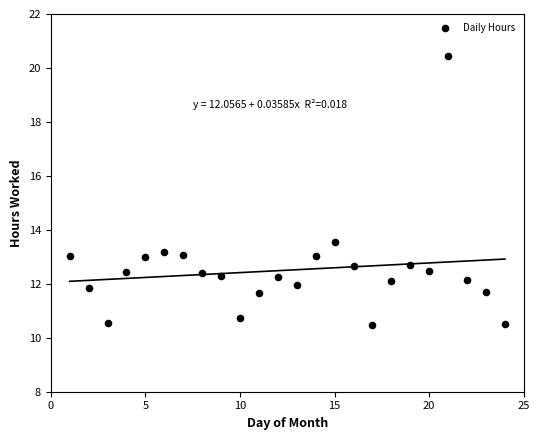

What is the range of Y values (max minus min)?

10.0